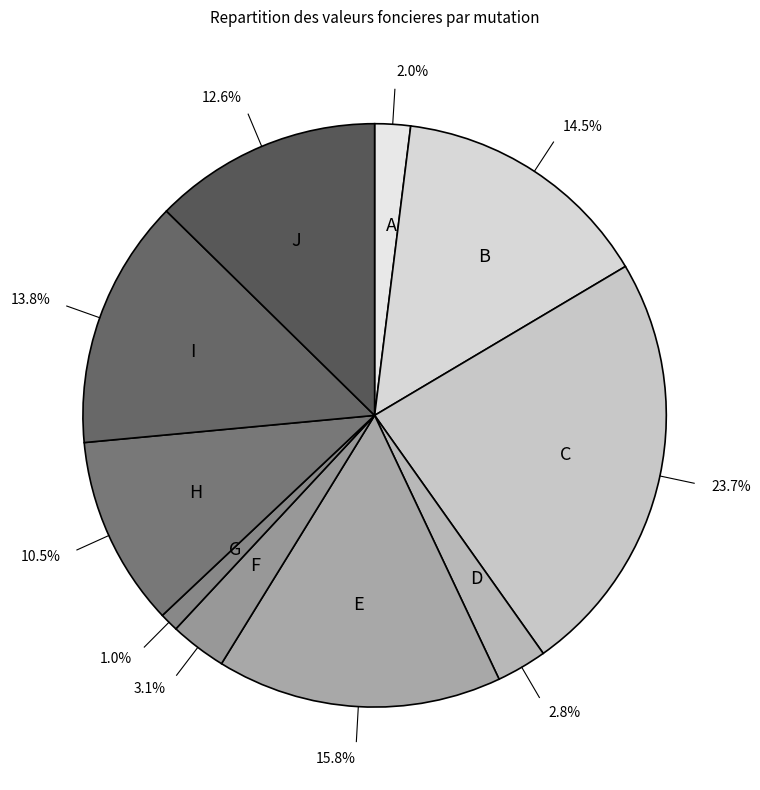

To the nearest percent, what is the difference between the largest and smallest slice percentages?

23%